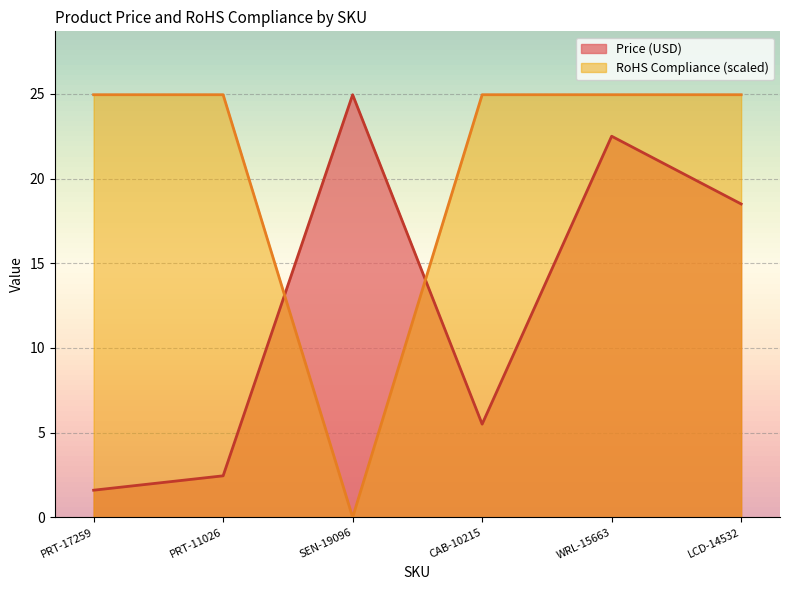

What is the sum of the Price (USD) values at LCD-14532 and PRT-11026?

20.9